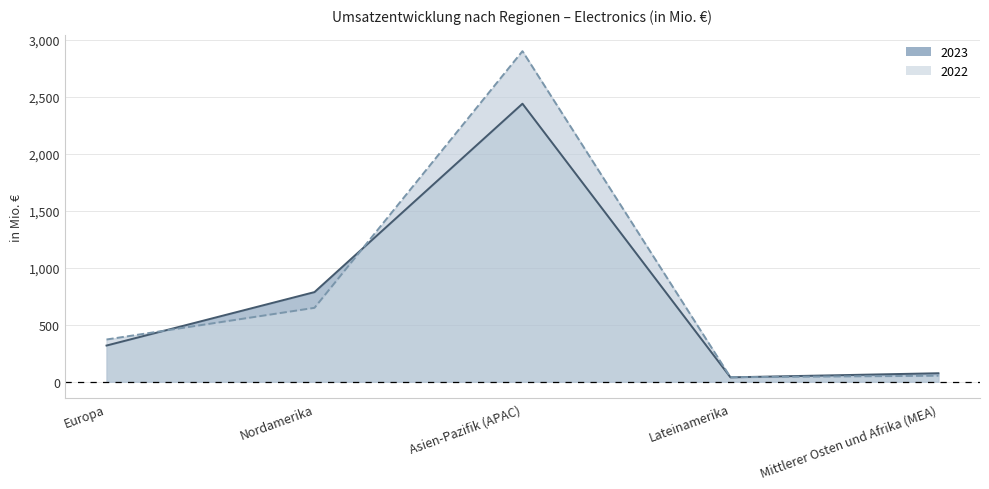

List the labels in order of 2023 value, smallest first.

Lateinamerika, Mittlerer Osten und Afrika (MEA), Europa, Nordamerika, Asien-Pazifik (APAC)